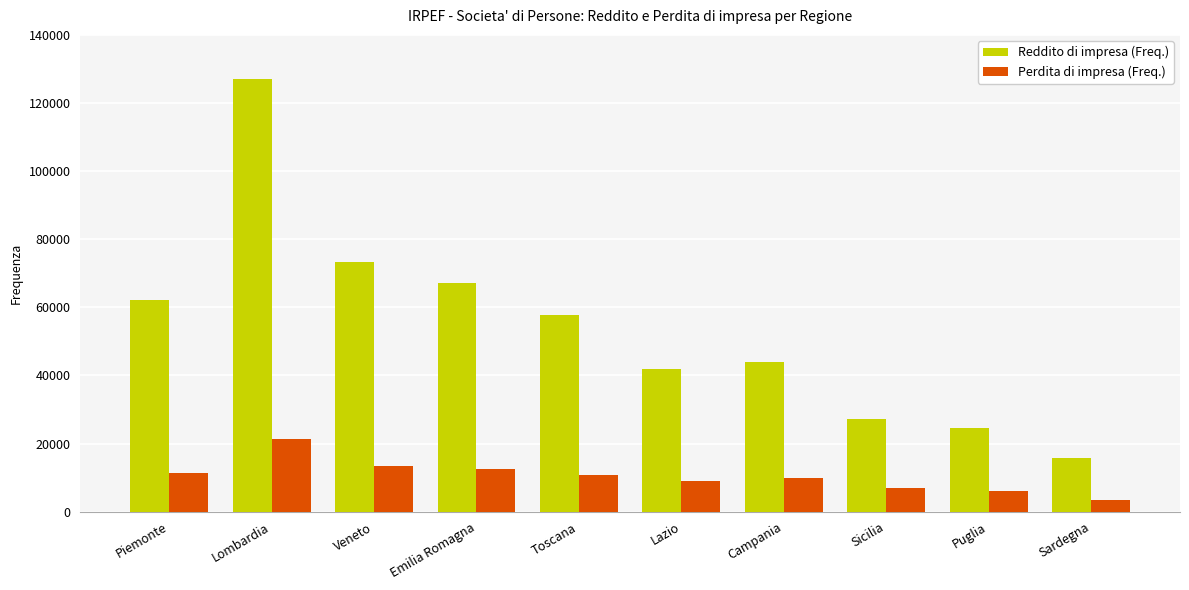

Is the value of Perdita di impresa (Freq.) at Veneto greater than the value of Reddito di impresa (Freq.) at Sicilia?

No